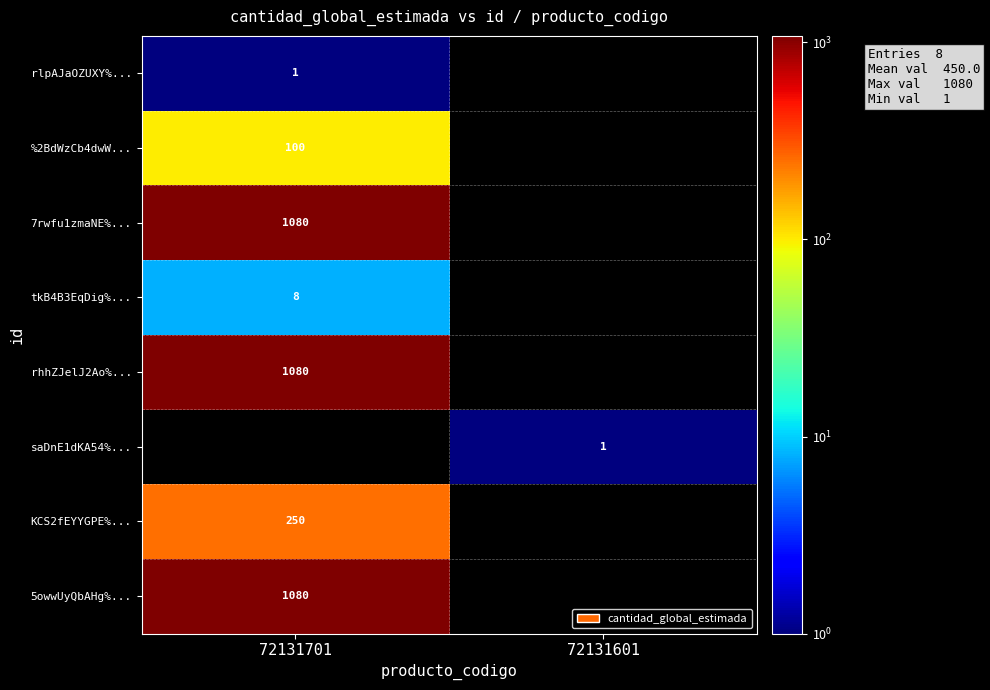

Between 72131601 and 72131701, which is larger?

72131701